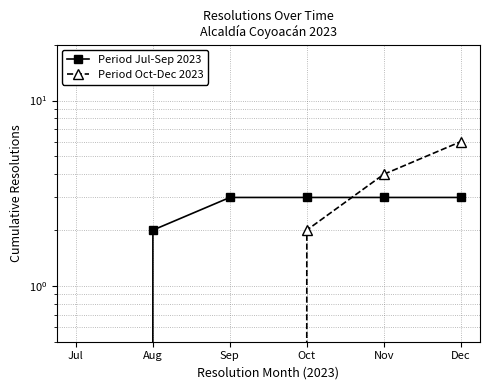

The value of Period Jul-Sep 2023 at Jul is 2. True or false?

False